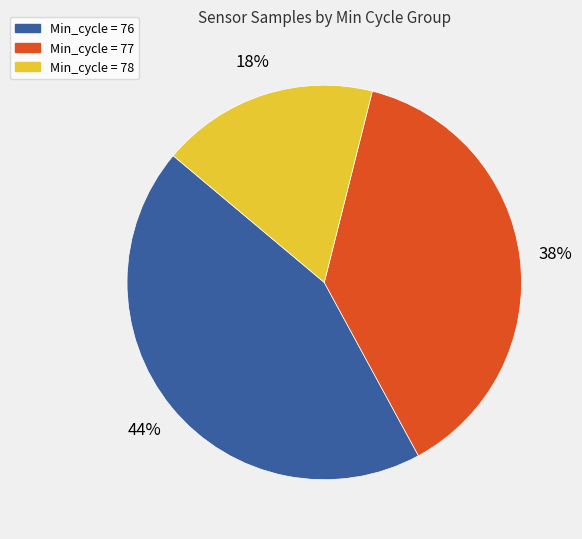

To the nearest percent, what is the average slice percentage?

33%